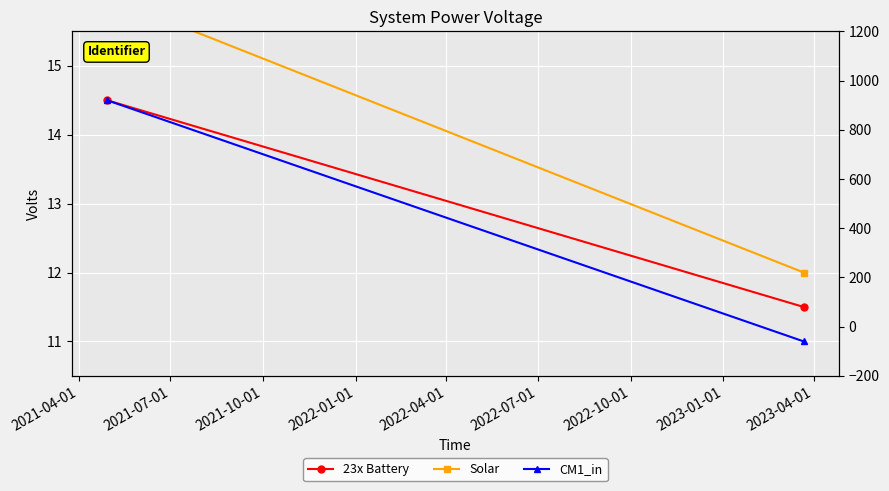

How many values in the Solar series are below 15?

1